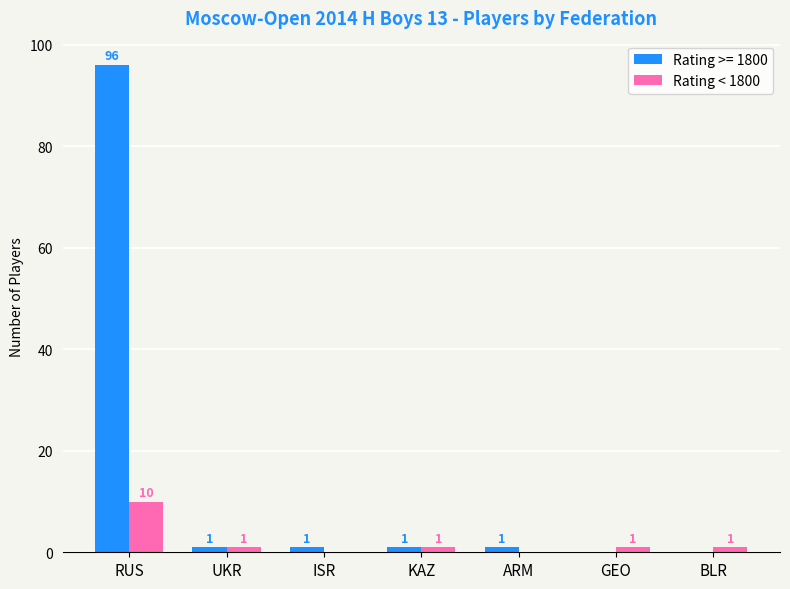

Reading left to right, what are all the values shown in this chart?

Rating >= 1800: 96	1	1	1	1	0	0
Rating < 1800: 10	1	0	1	0	1	1